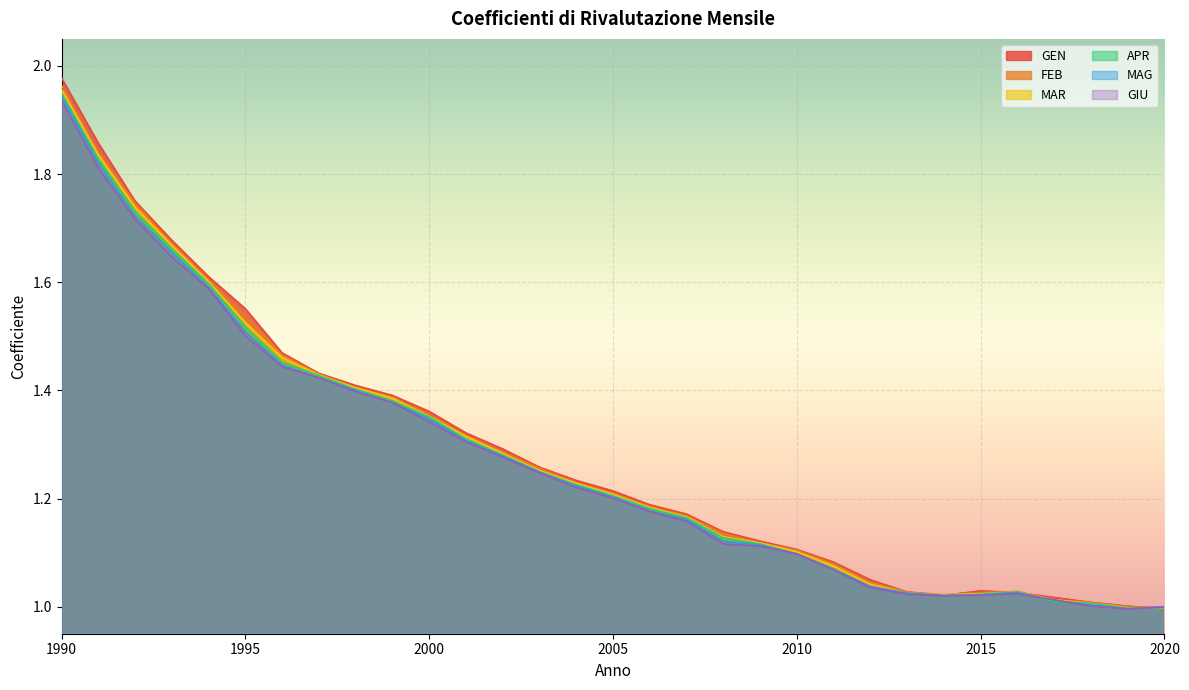

The value of GEN at 1992 is 1.7. True or false?

True